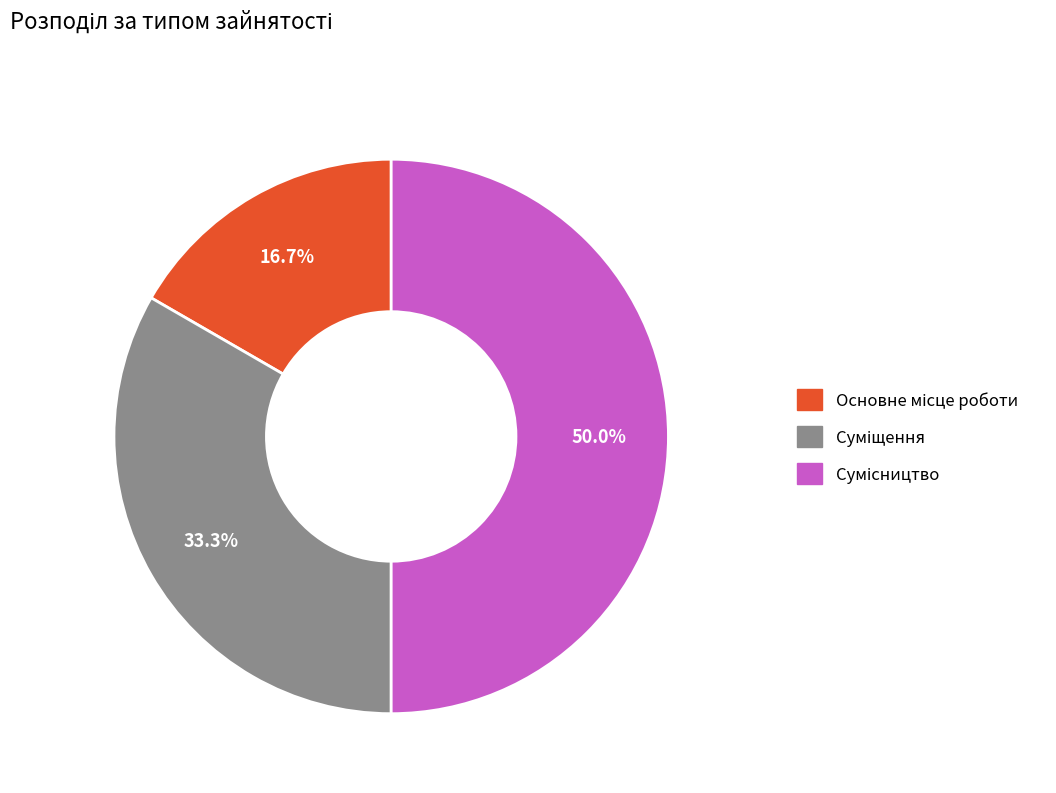

To the nearest percent, what is the average slice percentage?

33%